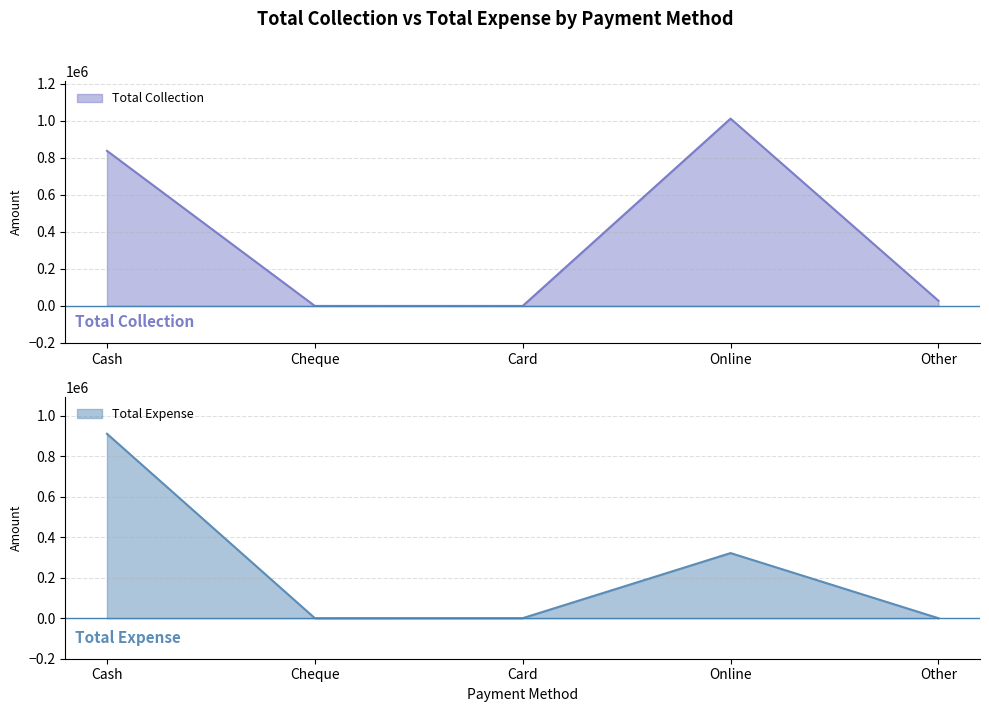

Is the value of Total Collection at Online greater than the value of Total Expense at Online?

Yes